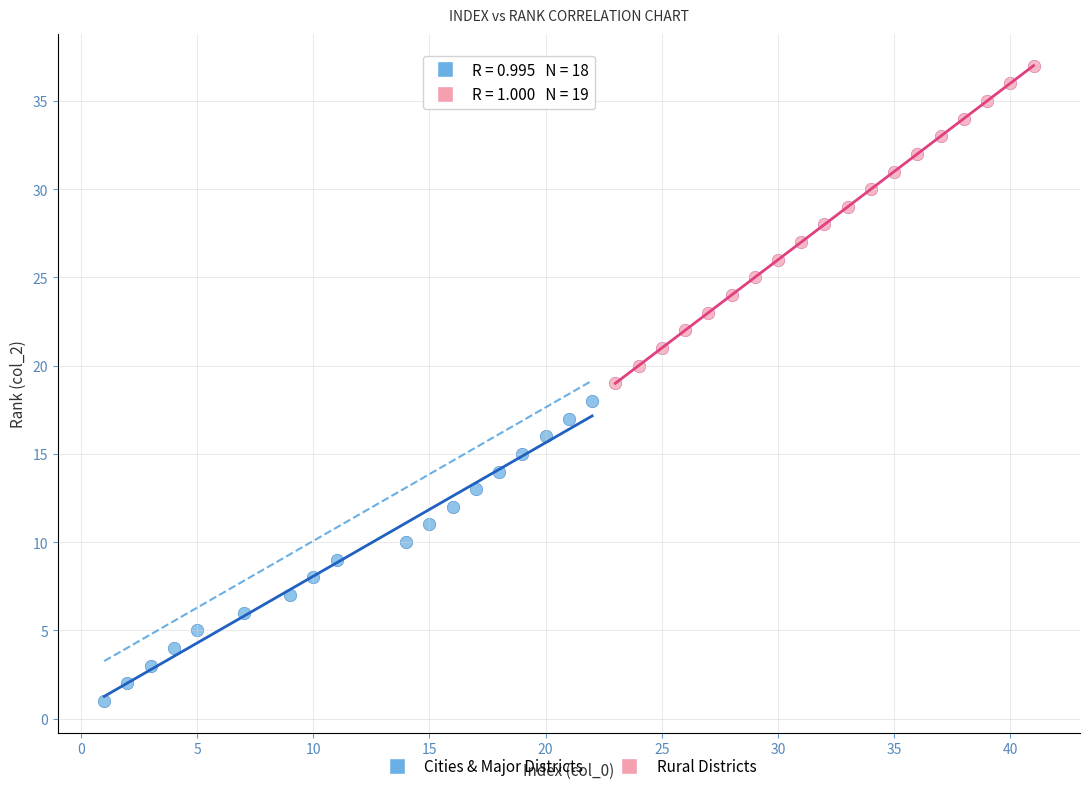

Which series reaches the maximum Y coordinate?

Rural Districts